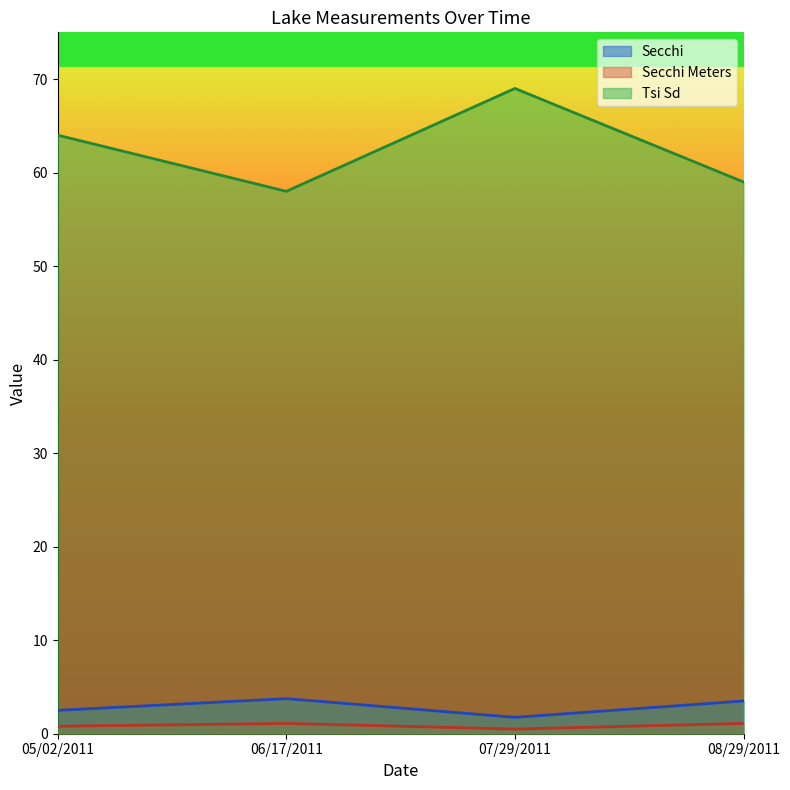

Reading left to right, transcribe all the data shown in this chart.

Secchi: 2.5	3.8	1.8	3.5
Secchi Meters: 0.8	1.1	0.5	1.1
Tsi Sd: 64.0	58.0	69.0	59.0